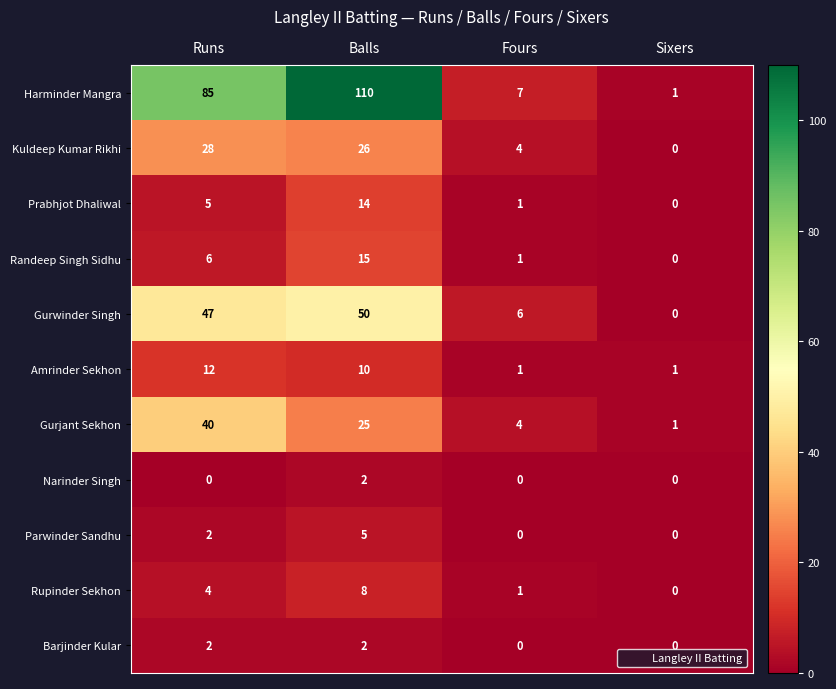

Which series has the largest range (max minus min)?

Harminder Mangra